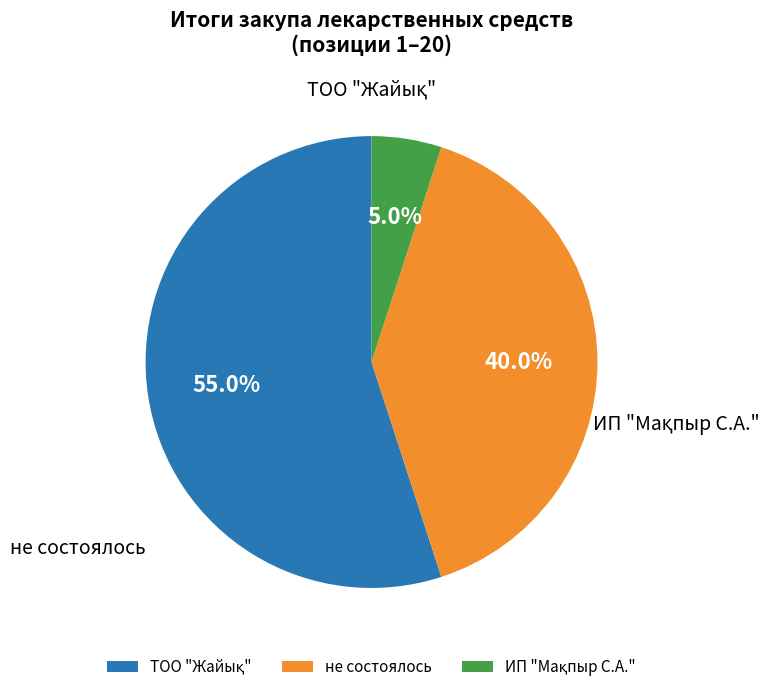

What percentage is the не состоялось slice, to the nearest percent?

40%